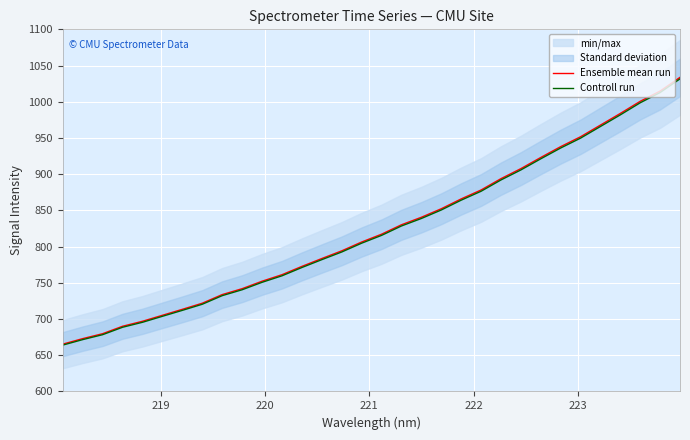

What is the smallest value displayed?

664.0